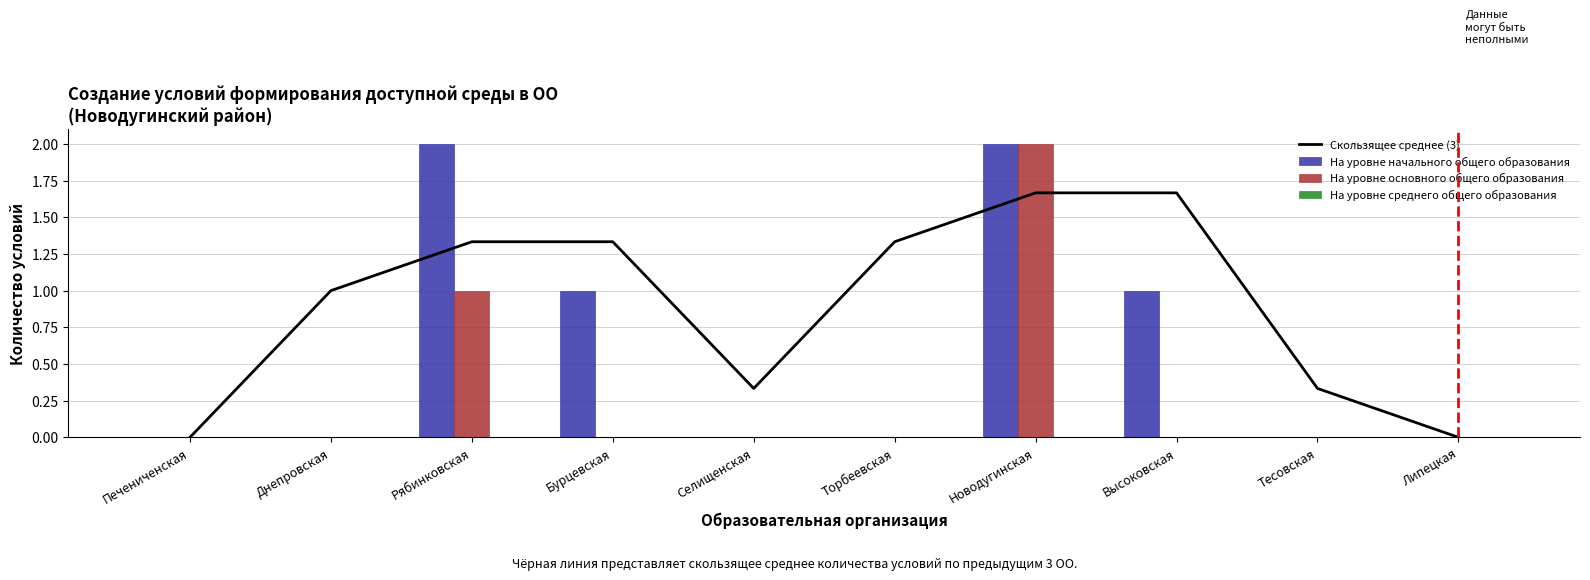

What position from the right is Печениченская?

10